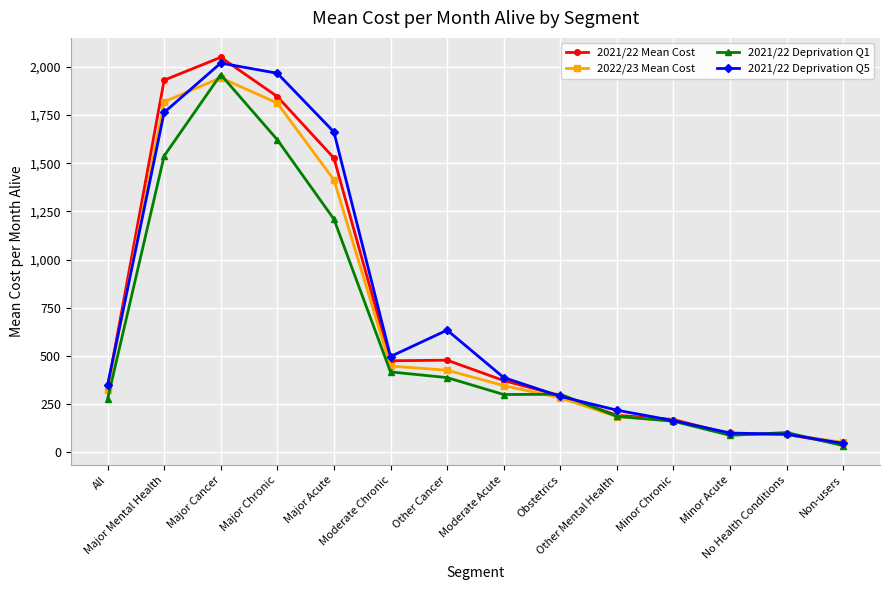

How many lines are shown in the chart?

4